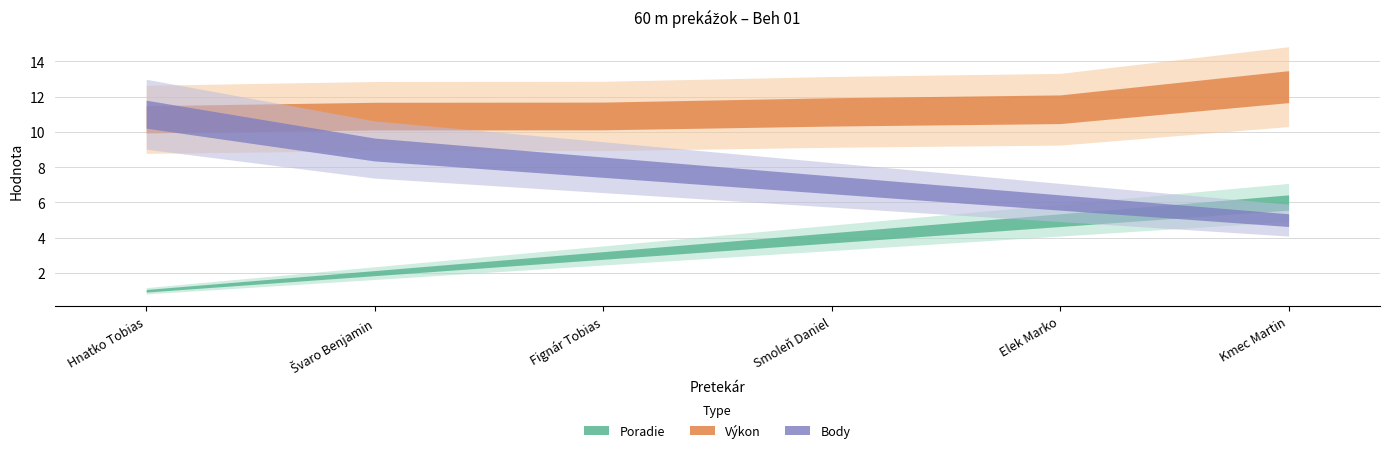

Does the chart have visible grid lines?

Yes